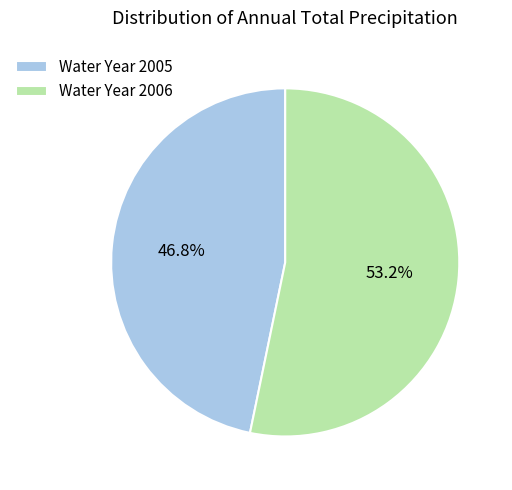

Count the number of slices in the pie.

2